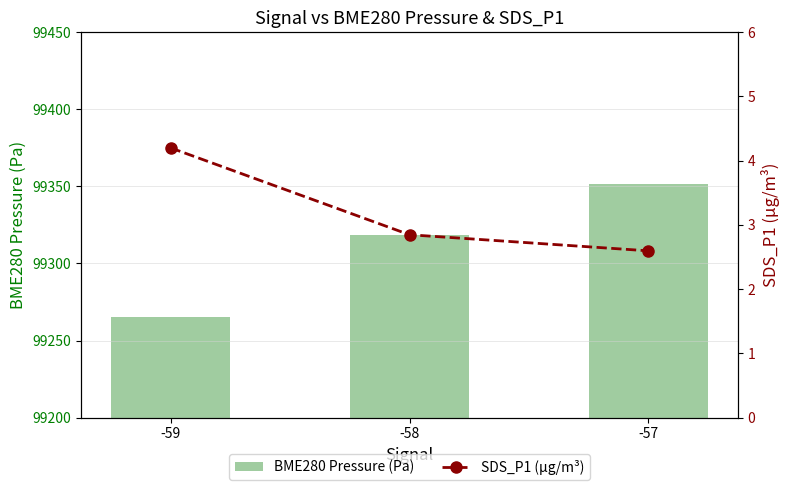

Rank the categories by BME280 Pressure (Pa) value from lowest to highest.

-59, -58, -57